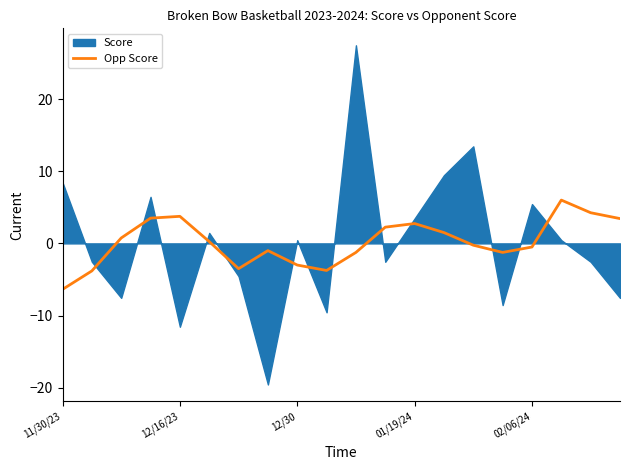

Which has a higher value, 13 or 6?

13